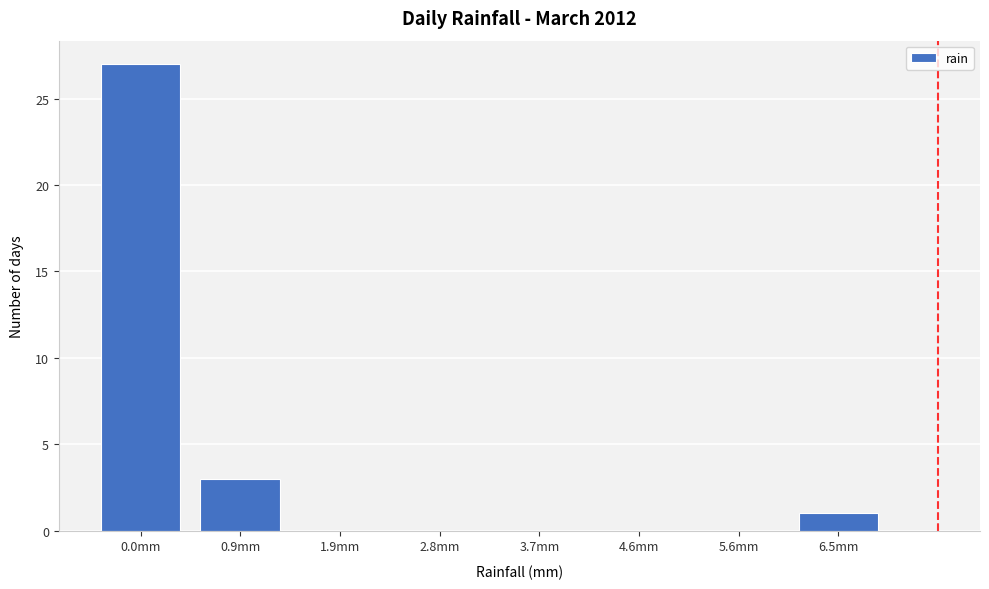

Reading left to right, transcribe all the data shown in this chart.

0.0mm=27	0.9mm=3	1.9mm=0	2.8mm=0	3.7mm=0	4.6mm=0	5.6mm=0	6.5mm=1